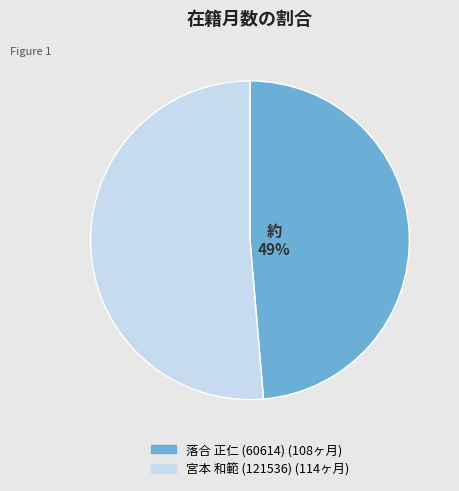

To the nearest percent, what is the combined percentage of 宮本 和範 (121536) and 落合 正仁 (60614)?

100%